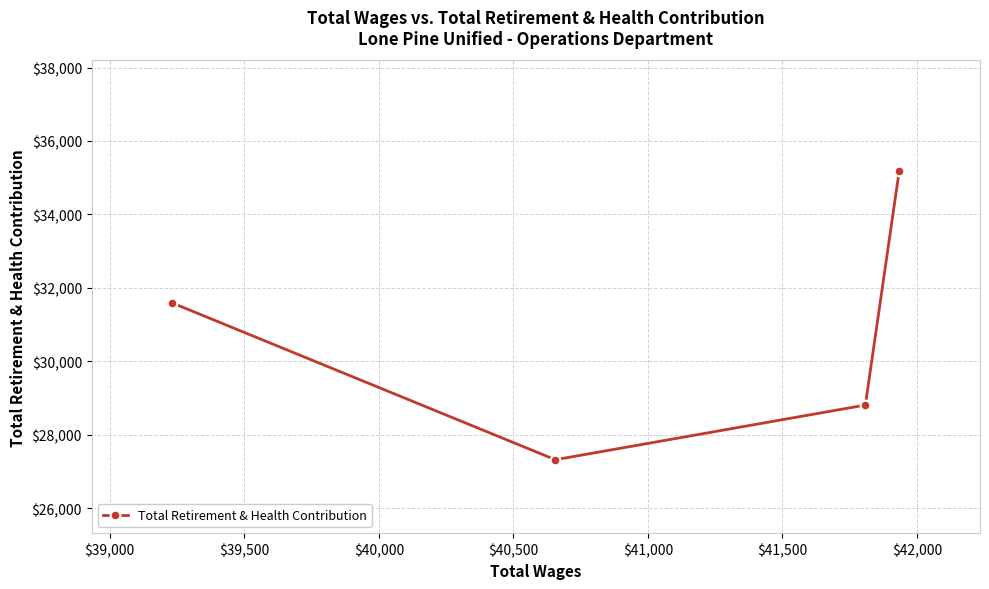

How many interior local valleys (lower than both neighbors) does the data have?

1